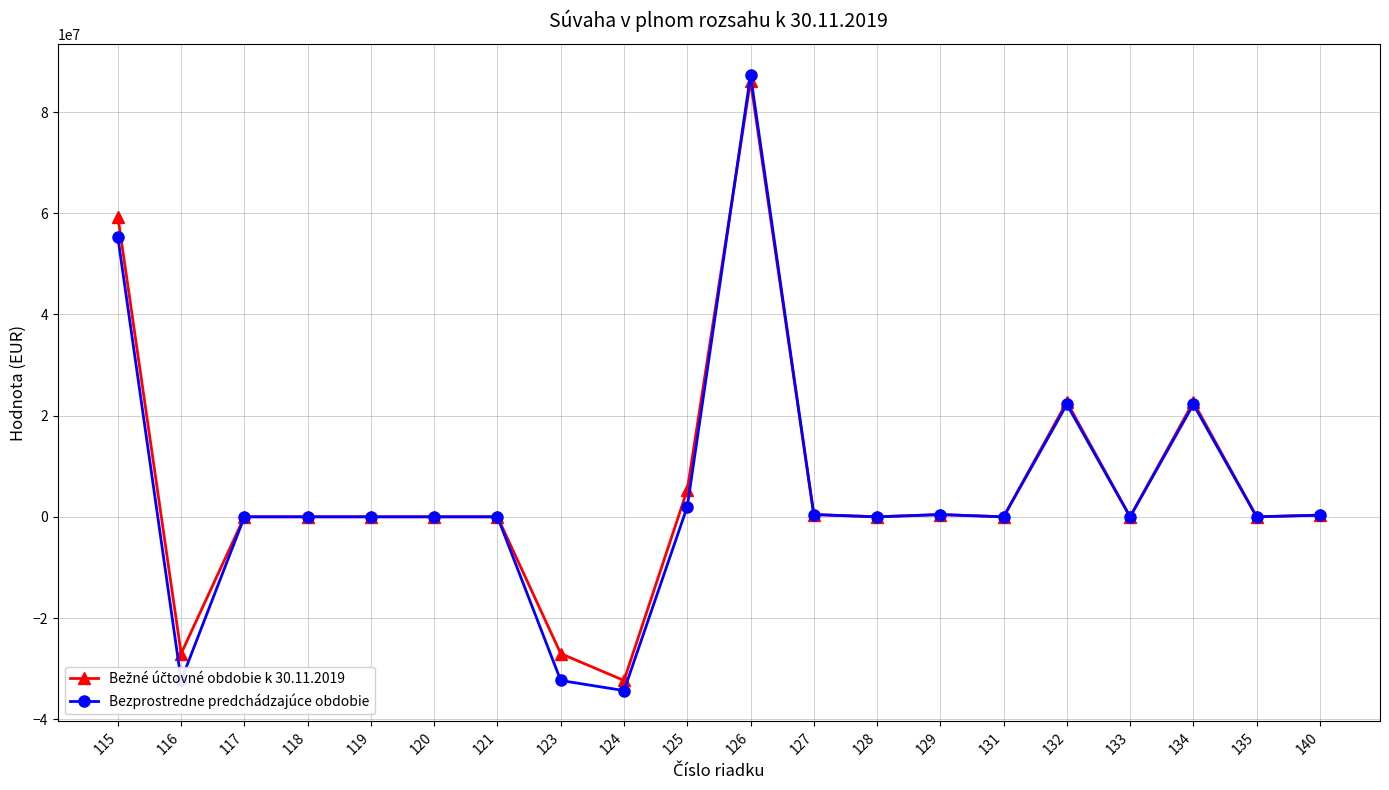

True or false: Bezprostredne predchádzajúce obdobie has more than 0 interior local peaks.

True